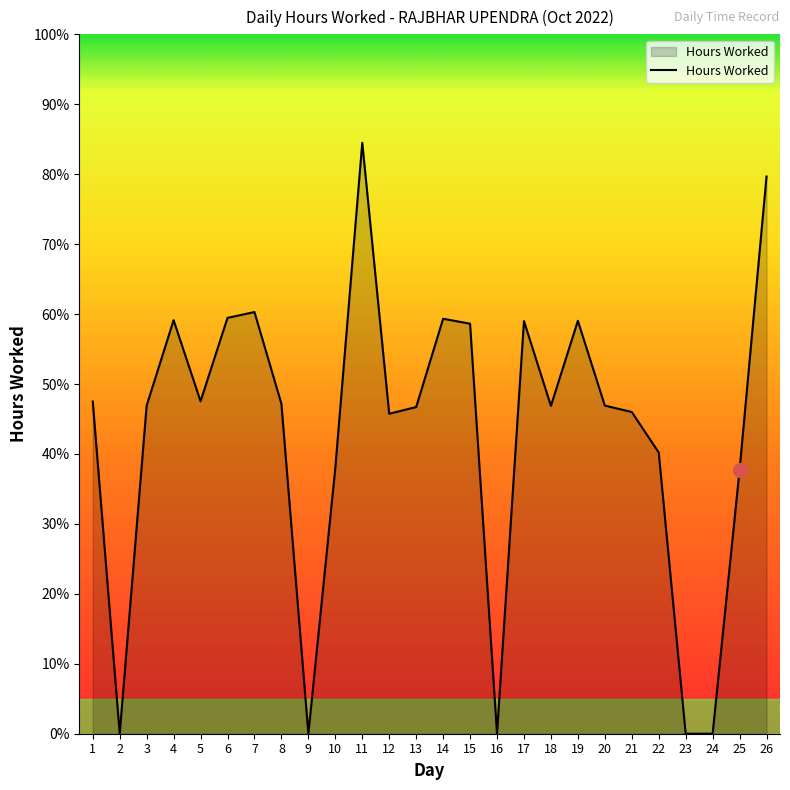

Reading right to left, what are all the values shown in this chart?

19.1	9.1	0.0	0.0	9.7	11.0	11.3	14.2	11.2	14.2	0.0	14.1	14.2	11.2	11.0	20.3	9.1	0.0	11.3	14.5	14.3	11.4	14.2	11.3	0.0	11.4